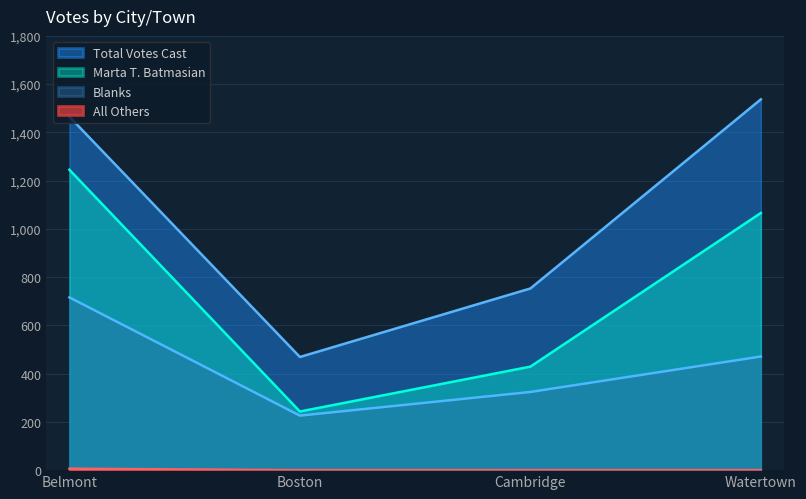

True or false: All Others has more than 2 points higher than both neighbors.

False